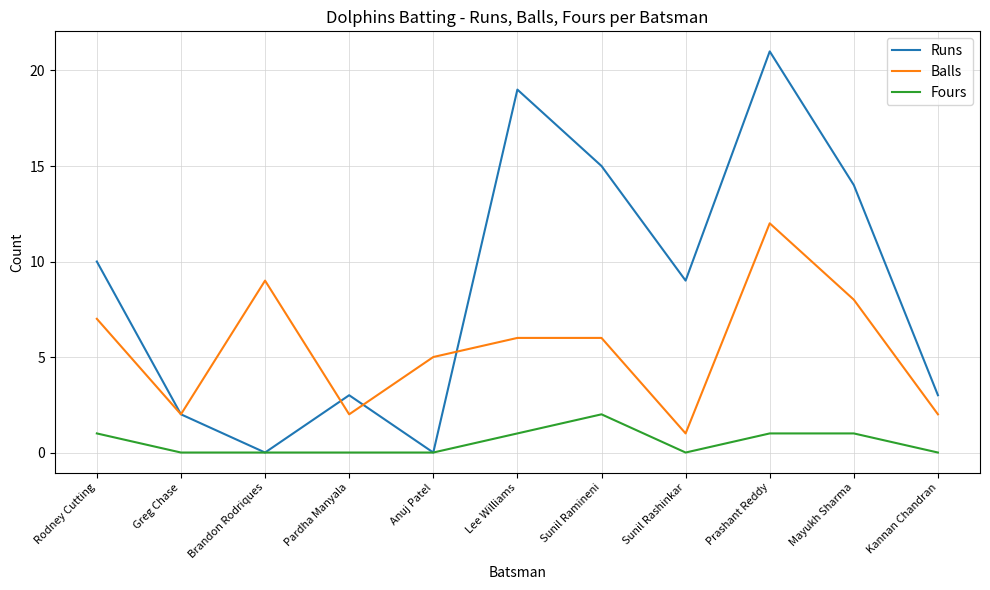

What is the difference between the Balls values at Lee Williams and Prashant Reddy?

6